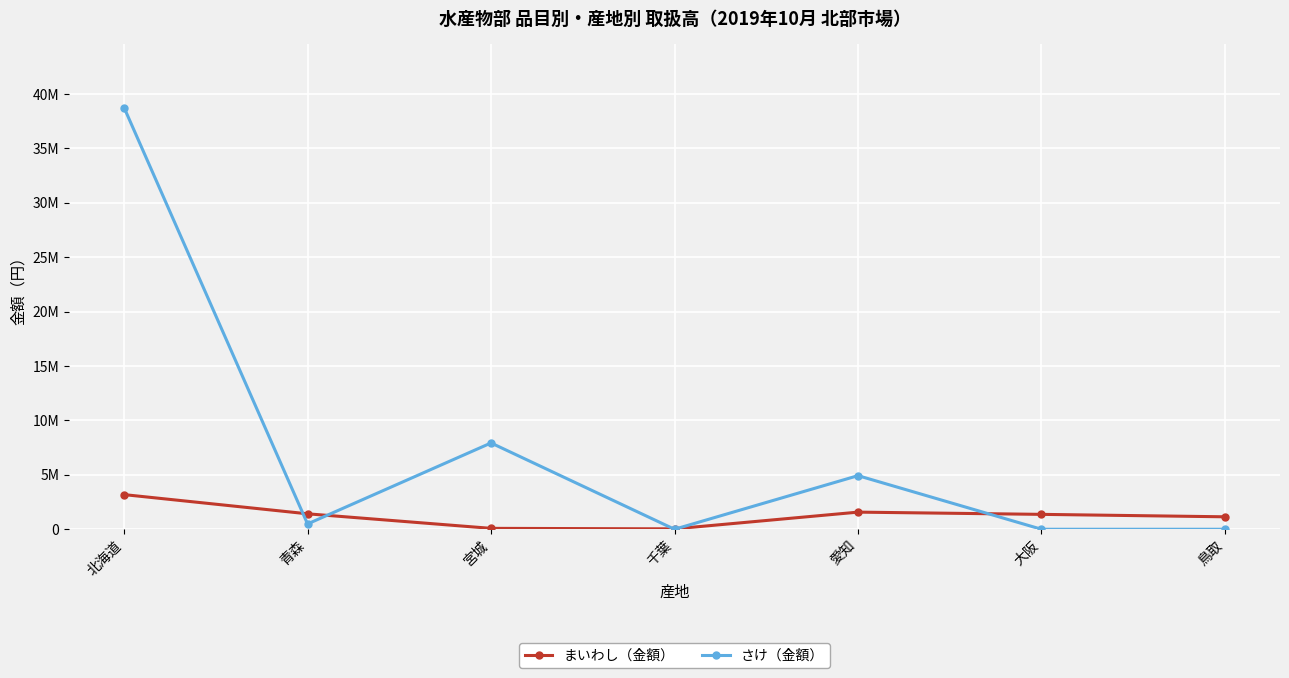

What is the spread (max minus min) of values at 愛知?

3352814